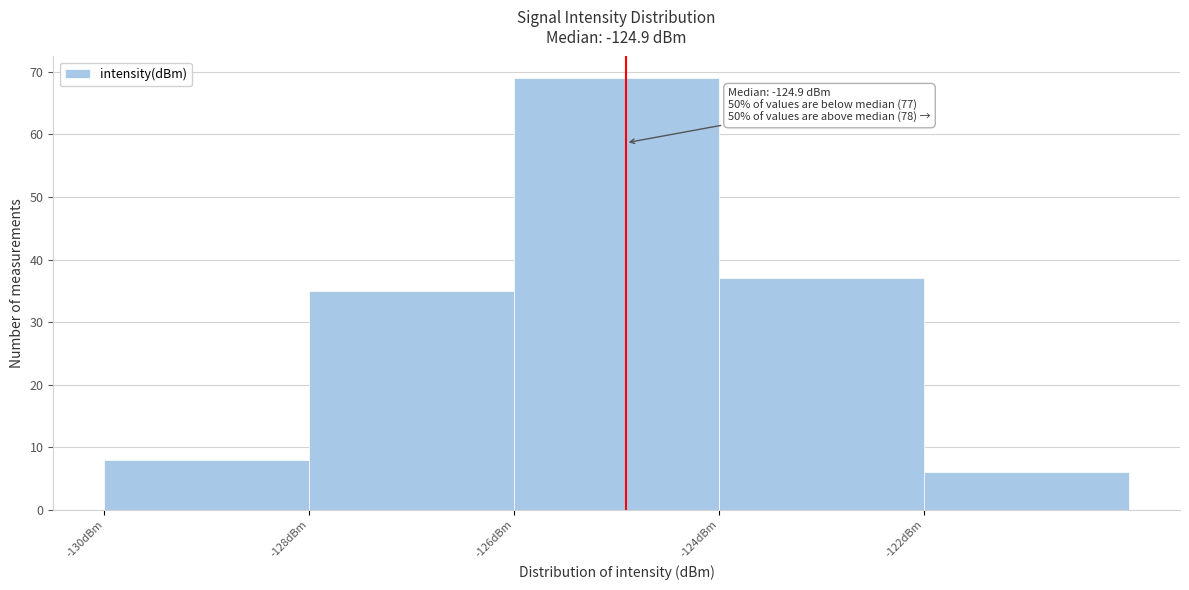

Over which range of the x-axis is the bar tallest?

-126 to -124